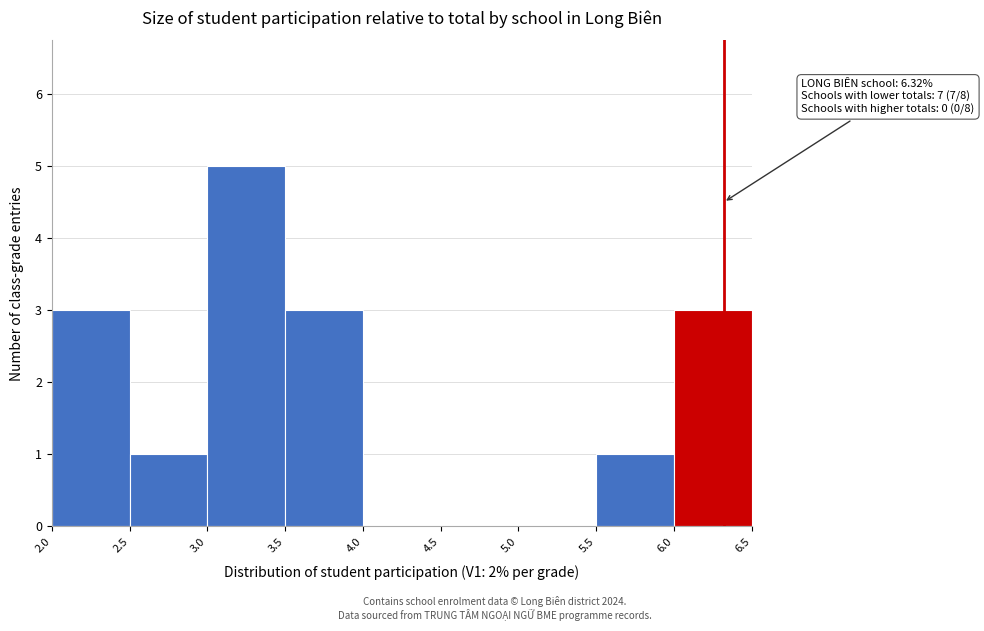

Which range on the x-axis has the tallest bar?

3.0 to 3.5